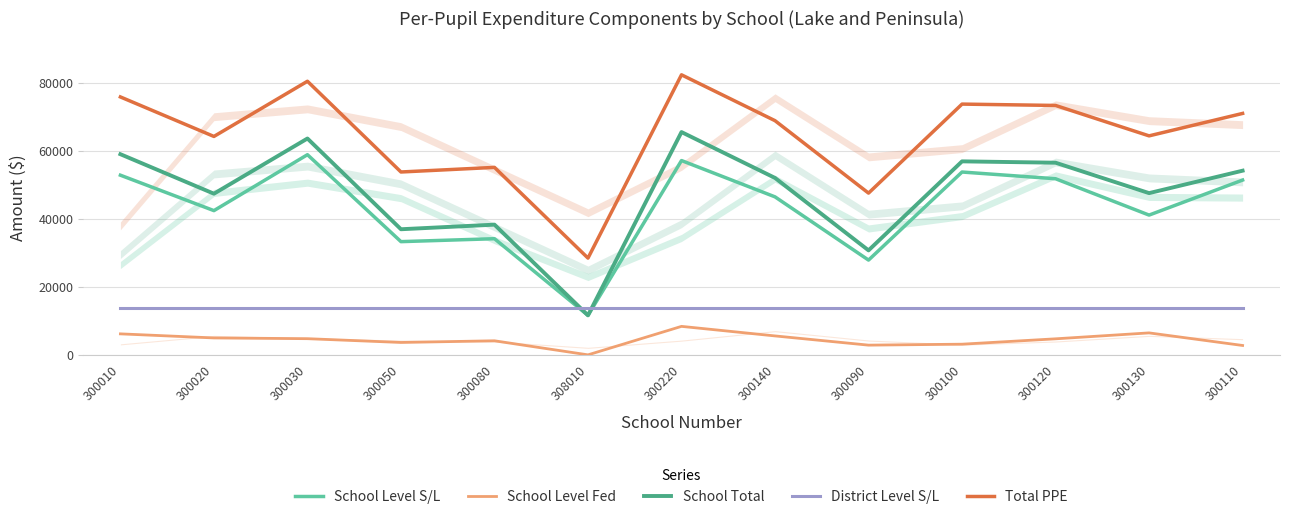

Reading left to right, extract all data points from this chart.

School Level S/L: 52794	42383	58819	33268	34128	11608	57095	46426	27849	53726	51749	41072	51362
School Level Fed: 6169	4972	4753	3643	4133	0	8370	5563	2855	3134	4712	6454	2757
School Total: 58963	47355	63572	36911	38261	11608	65465	51989	30704	56860	56461	47526	54119
District Level S/L: 13766	13766	13766	13766	13766	13766	13766	13766	13766	13766	13766	13766	13766
Total PPE: 75788	64180	80397	53736	55086	28433	82290	68814	47529	73685	73286	64351	70944